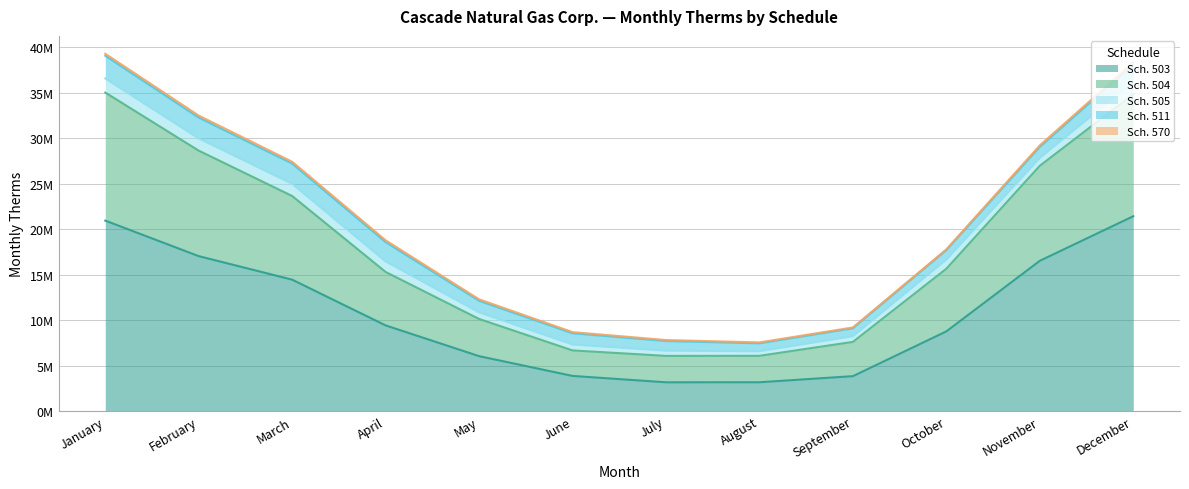

At how many categories does at least one series exceed 15641567?

4